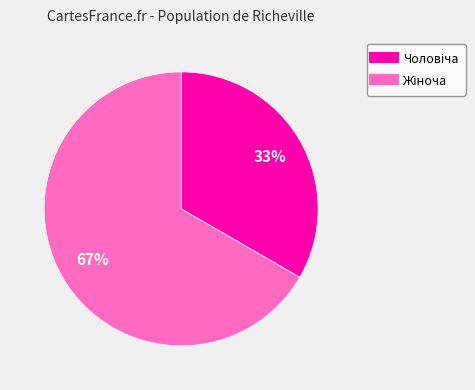

How many segments does this pie chart have?

2